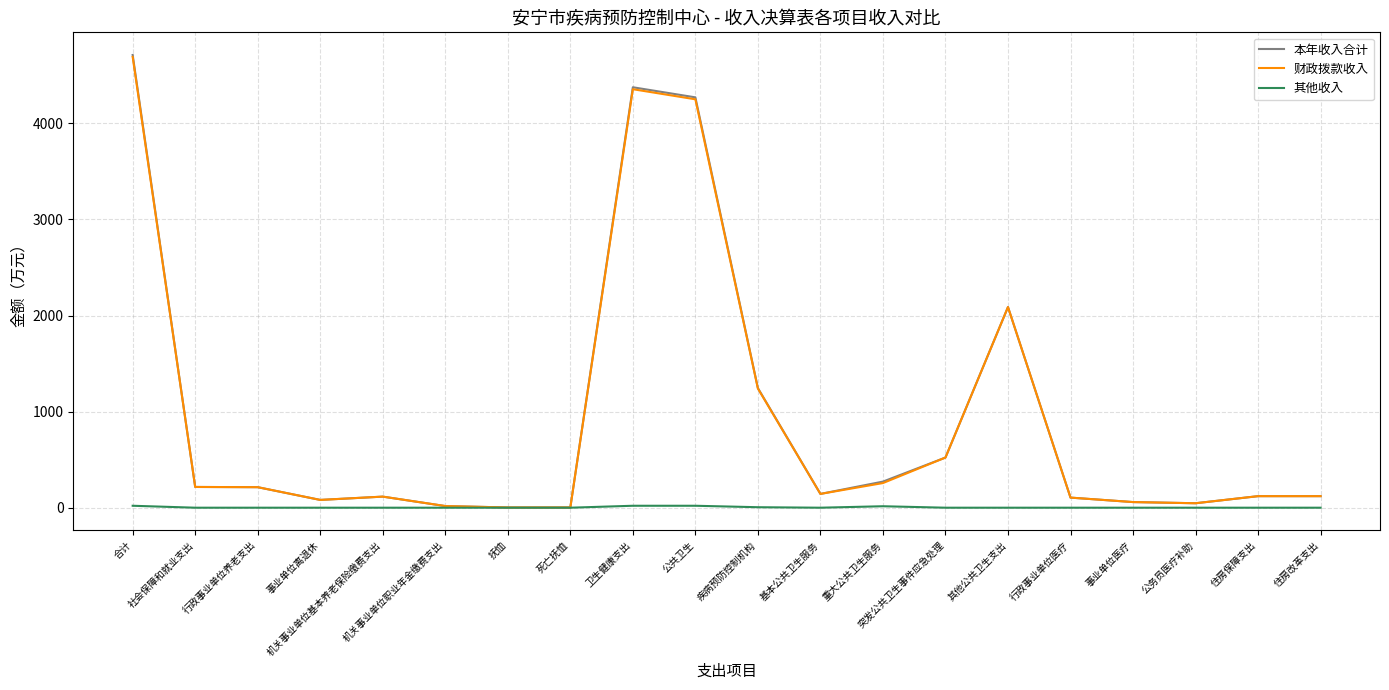

Reading left to right, list all the values displayed in this chart.

本年收入合计: 合计=4712.1	社会保障和就业支出=215.9	行政事业单位养老支出=213.6	事业单位离退休=81.0	机关事业单位基本养老保险缴费支出=115.3	机关事业单位职业年金缴费支出=17.2	抚恤=2.4	死亡抚恤=2.4	卫生健康支出=4376.0	公共卫生=4270.9	疾病预防控制机构=1245.2	基本公共卫生服务=143.6	重大公共卫生服务=271.6	突发公共卫生事件应急处理=522.1	其他公共卫生支出=2088.5	行政事业单位医疗=105.1	事业单位医疗=58.6	公务员医疗补助=46.5	住房保障支出=120.2	住房改革支出=120.2
财政拨款收入: 合计=4691.9	社会保障和就业支出=215.9	行政事业单位养老支出=213.6	事业单位离退休=81.0	机关事业单位基本养老保险缴费支出=115.3	机关事业单位职业年金缴费支出=17.2	抚恤=2.4	死亡抚恤=2.4	卫生健康支出=4355.8	公共卫生=4250.6	疾病预防控制机构=1240.1	基本公共卫生服务=143.6	重大公共卫生服务=256.4	突发公共卫生事件应急处理=522.1	其他公共卫生支出=2088.5	行政事业单位医疗=105.1	事业单位医疗=58.6	公务员医疗补助=46.5	住房保障支出=120.2	住房改革支出=120.2
其他收入: 合计=20.3	社会保障和就业支出=0.0	行政事业单位养老支出=0.0	事业单位离退休=0.0	机关事业单位基本养老保险缴费支出=0.0	机关事业单位职业年金缴费支出=0.0	抚恤=0.0	死亡抚恤=0.0	卫生健康支出=20.3	公共卫生=20.3	疾病预防控制机构=5.0	基本公共卫生服务=0.0	重大公共卫生服务=15.2	突发公共卫生事件应急处理=0.0	其他公共卫生支出=0.0	行政事业单位医疗=0.0	事业单位医疗=0.0	公务员医疗补助=0.0	住房保障支出=0.0	住房改革支出=0.0